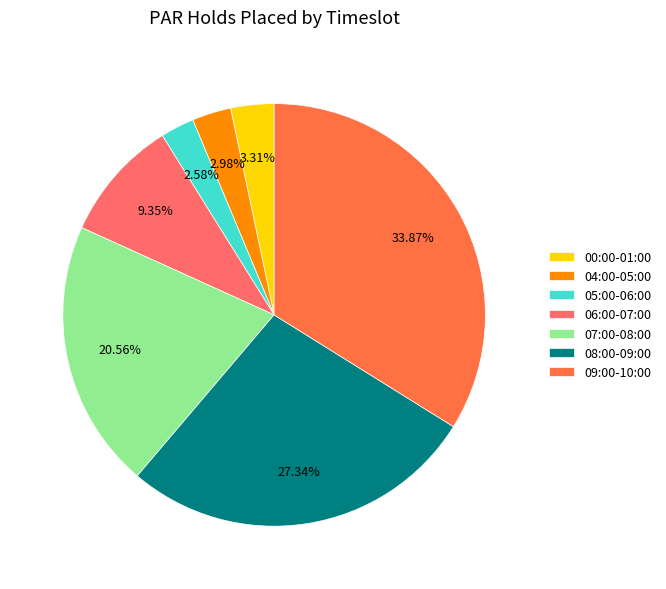

Approximately how many times larger is the value at 08:00-09:00 compared to 06:00-07:00?

2.9